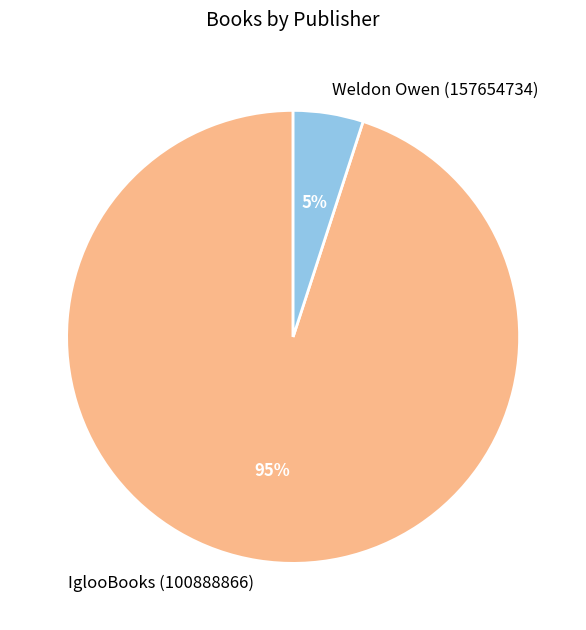

The Weldon Owen (157654734) slice represents 5% of the pie. True or false?

True